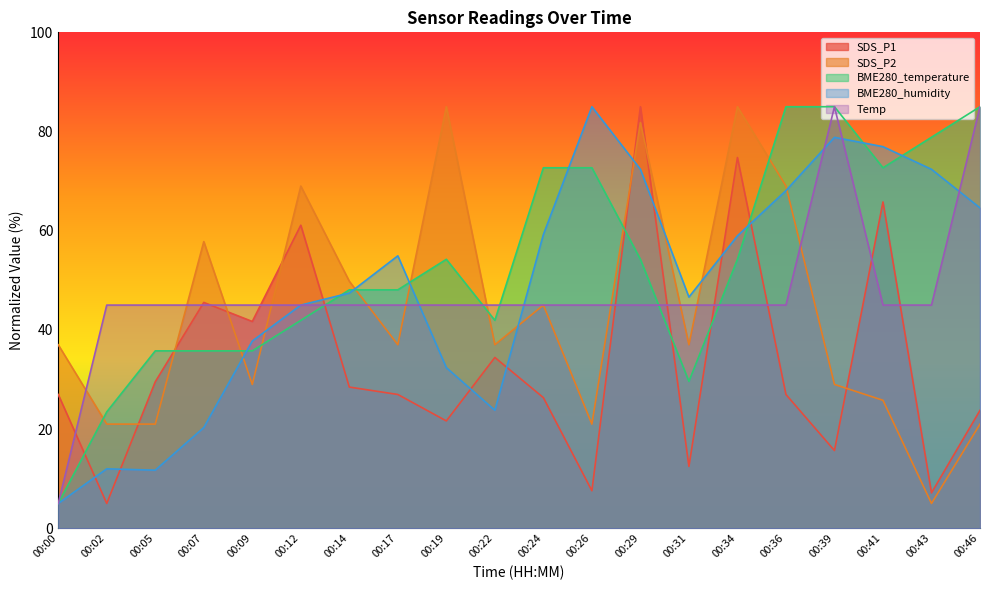

Which series changed the most between 00:12 and 00:24?

SDS_P1